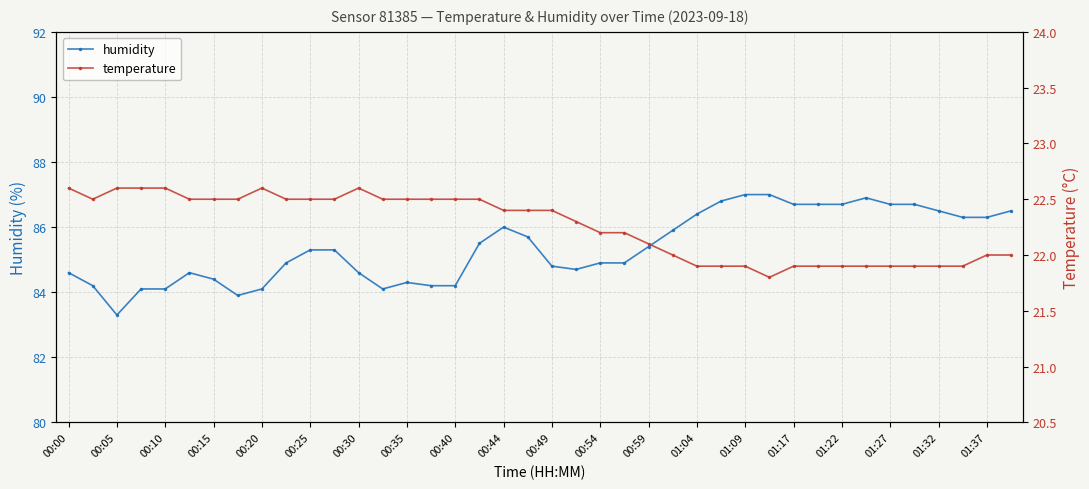

What is the maximum value for humidity?

87.0